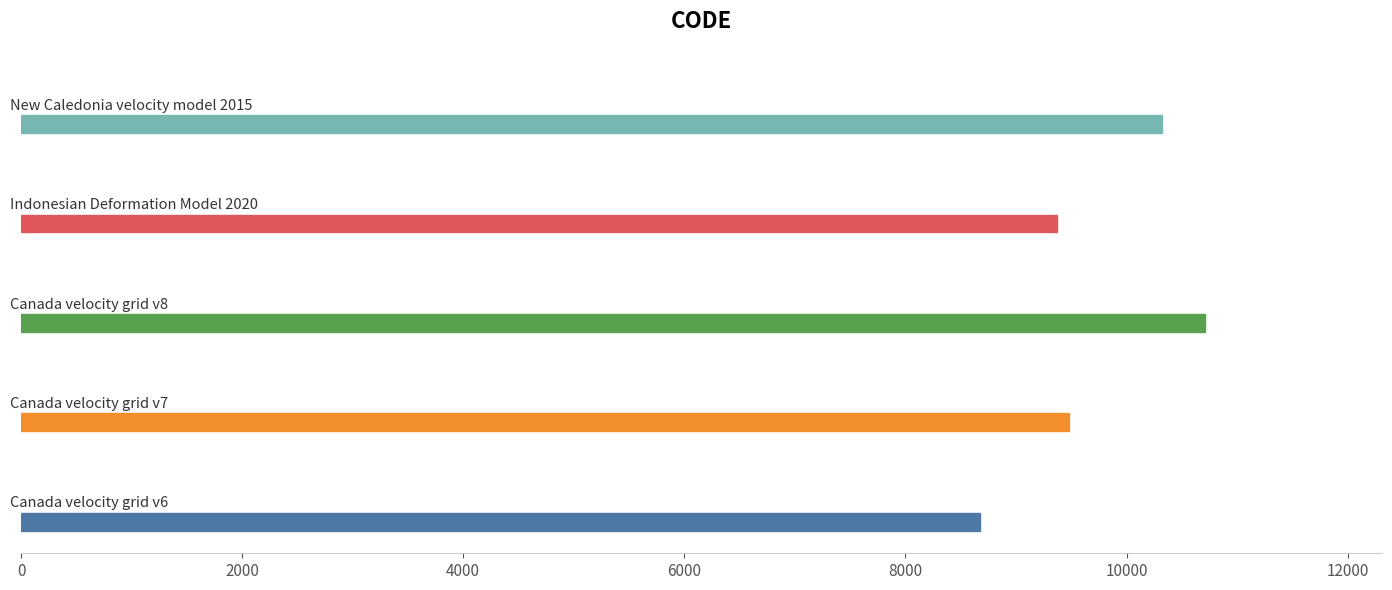

Does the chart contain any negative values?

No